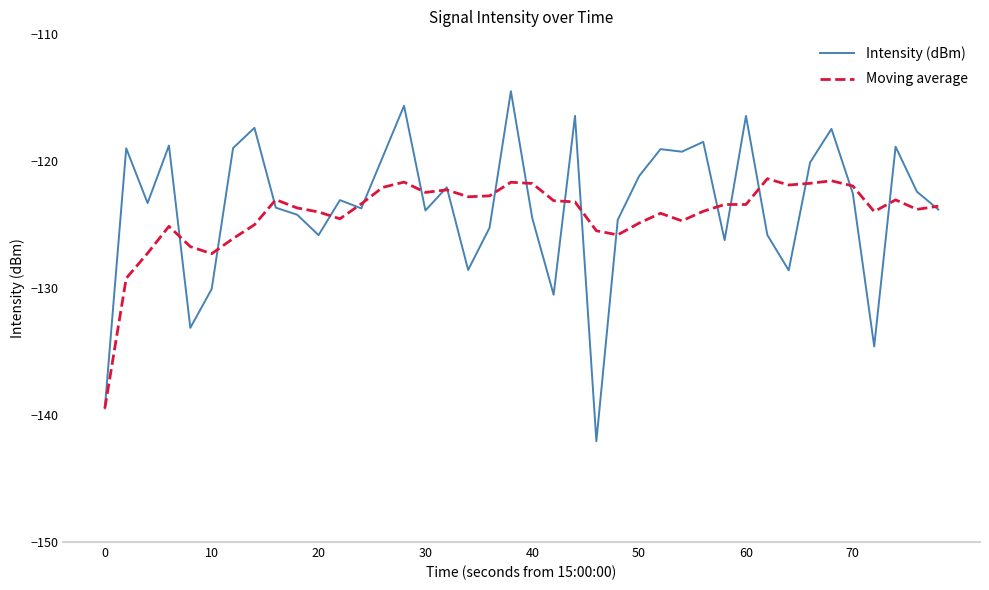

What is the lowest value of the Intensity (dBm) series?

-142.1